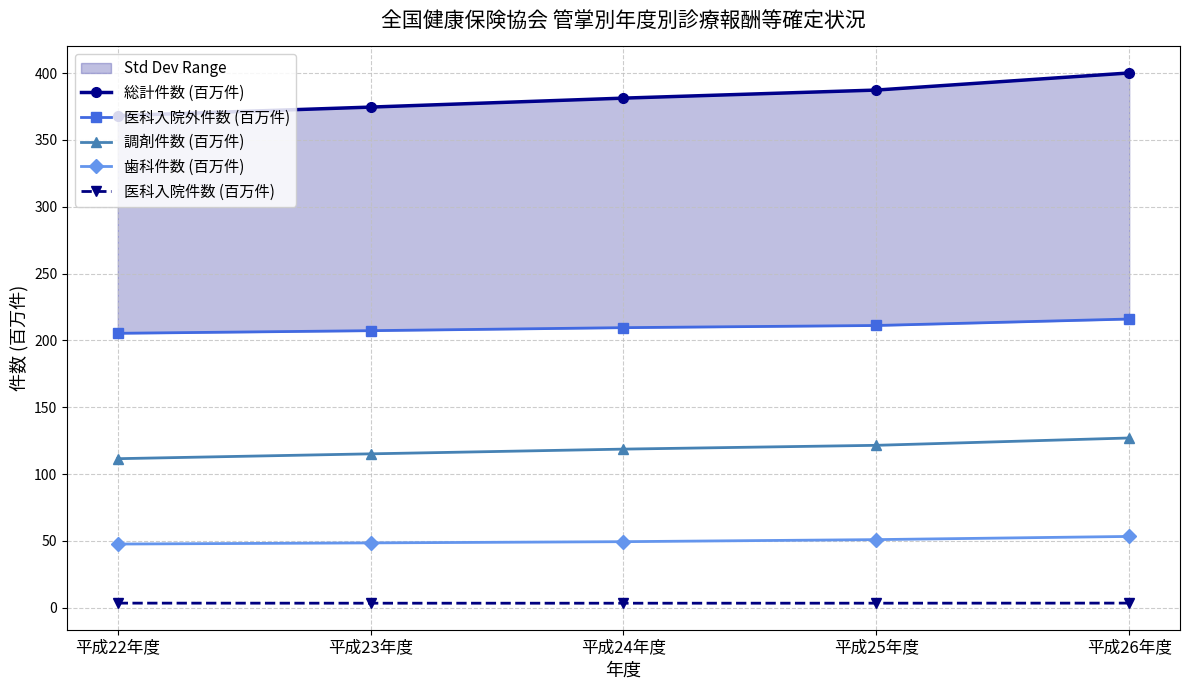

Reading left to right, extract all data points from this chart.

総計件数 (百万件): 368.1	374.5	381.2	387.3	400.1
医科入院外件数 (百万件): 205.3	207.3	209.5	211.2	216.0
調剤件数 (百万件): 111.5	115.2	118.7	121.5	127.0
歯科件数 (百万件): 47.7	48.6	49.5	51.0	53.4
医科入院件数 (百万件): 3.5	3.4	3.4	3.5	3.5